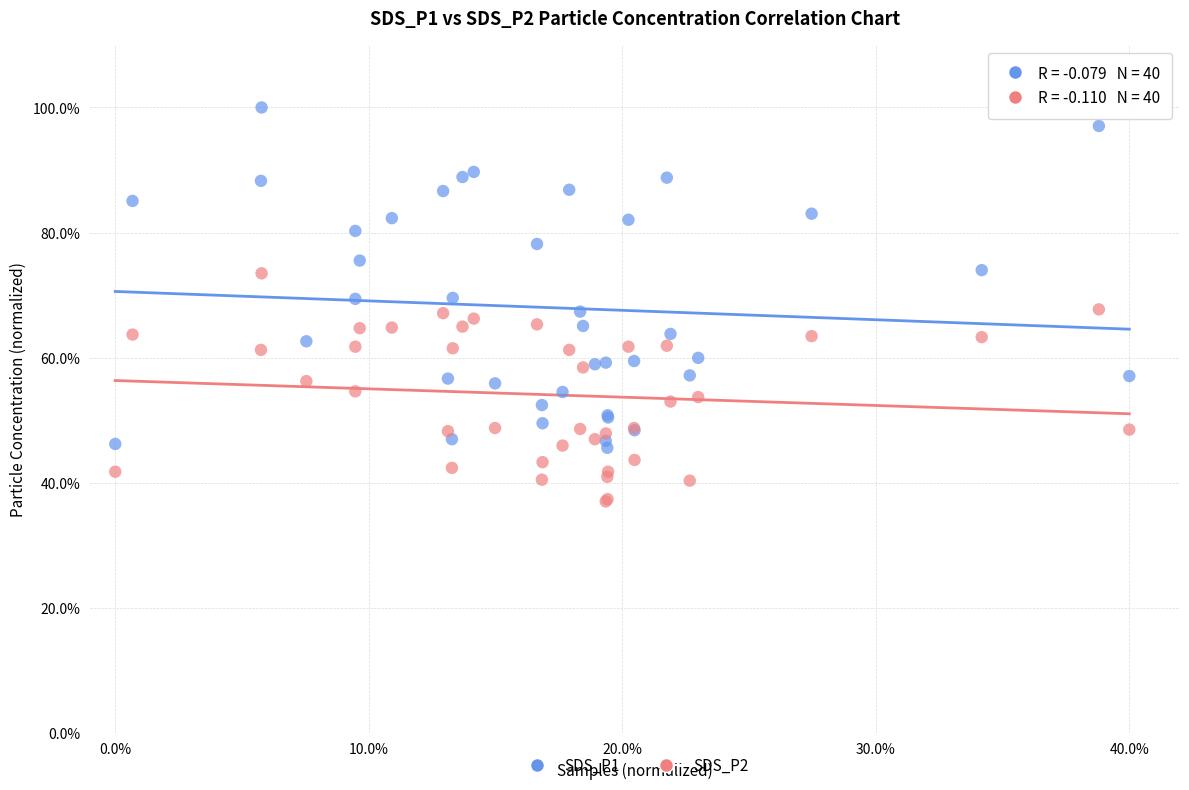

Which series reaches the maximum Y coordinate?

SDS_P1